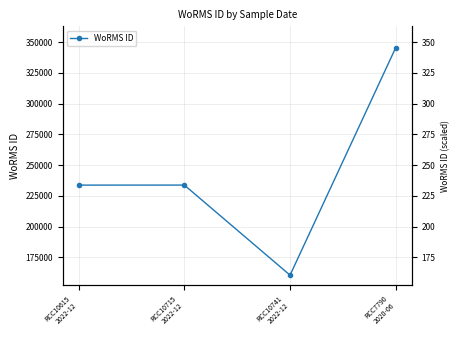

Reading right to left, list all the values displayed in this chart.

345503	160585	233780	233761